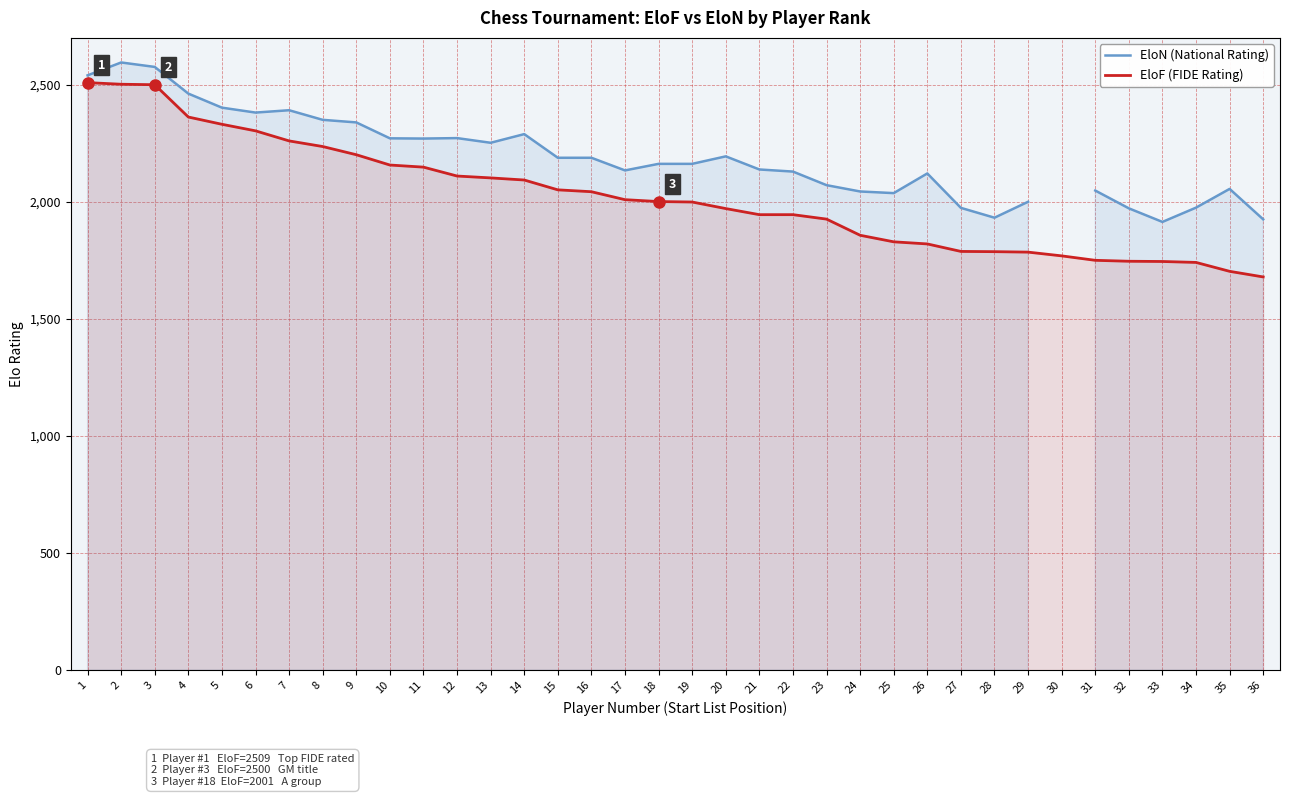

Between 14 and 35, which series saw the biggest shift?

EloF (FIDE Rating)